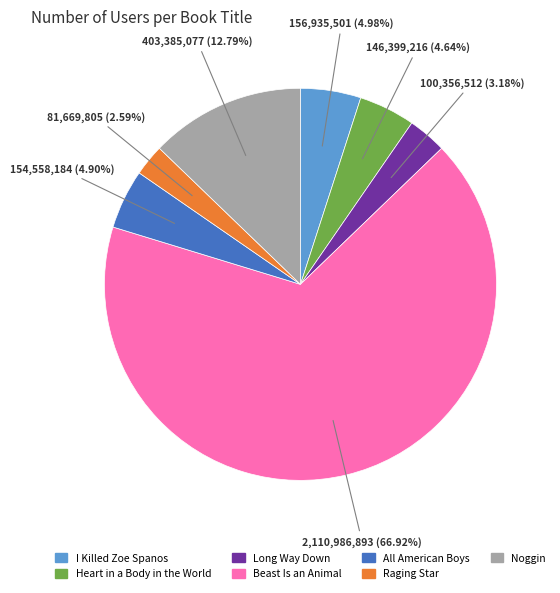

What is the smallest slice in the pie chart?

Raging Star